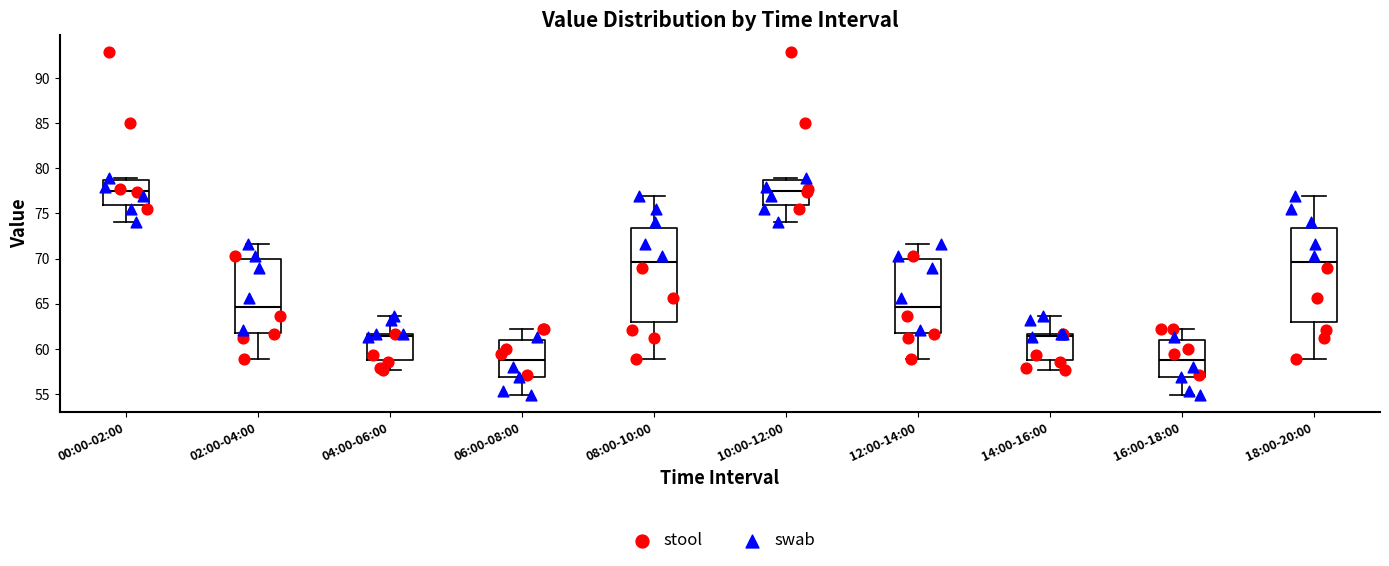

Where is the upper edge of the box for 12:00-14:00 on the y-axis? The values are not printed on the chart, so give them approximately, as read against the axis.

70.0